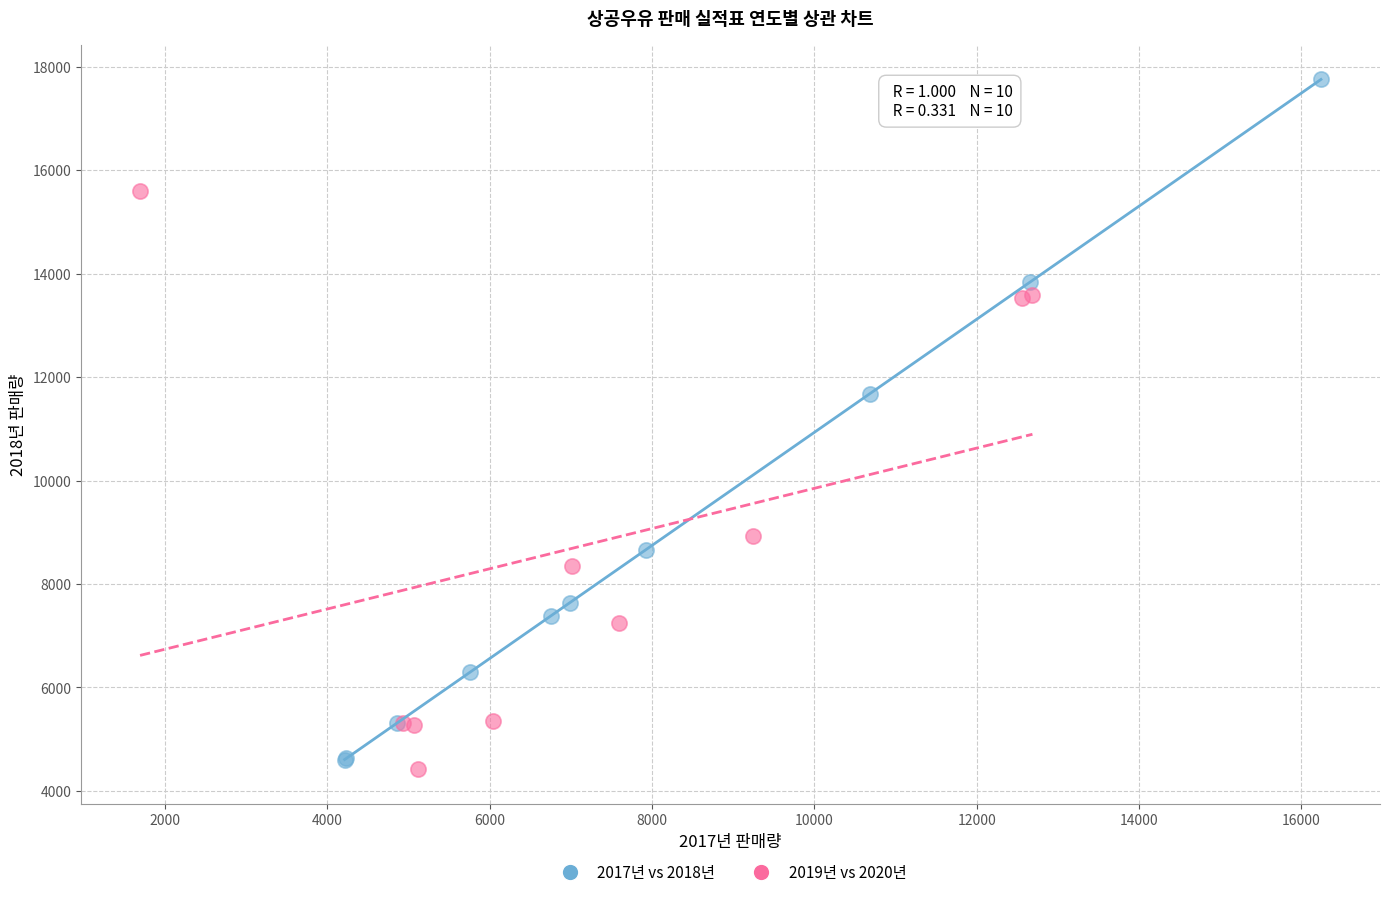

Which series has the largest Y range (max minus min)?

2017년 vs 2018년